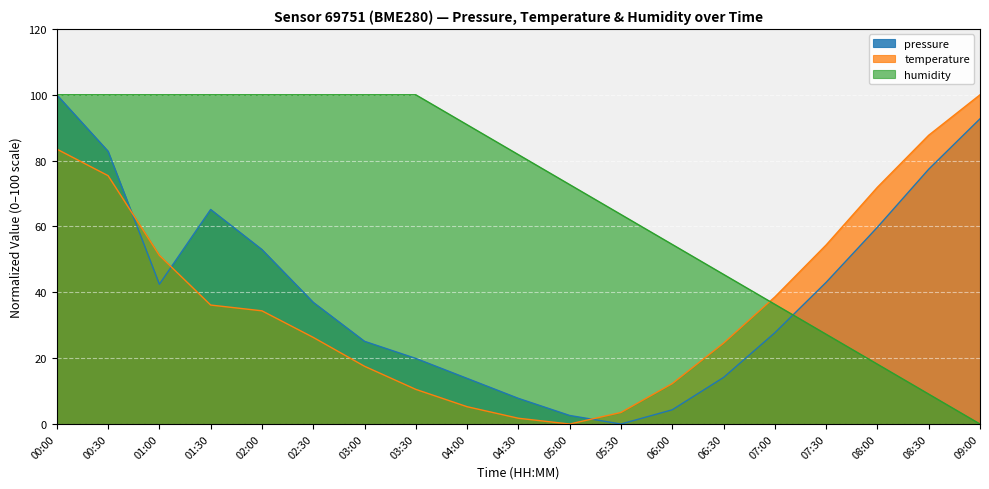

How many lines are shown in the chart?

3